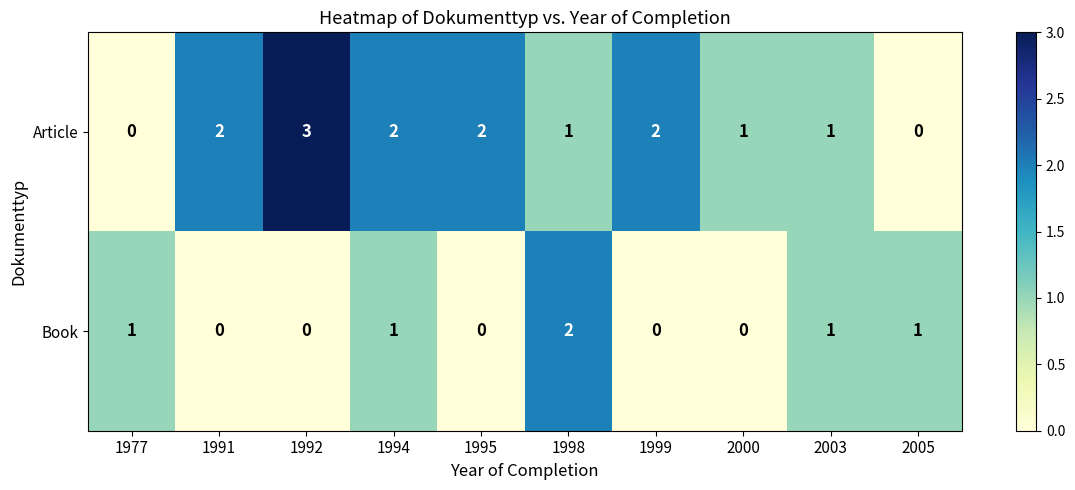

At which label does Book reach its peak?

1998